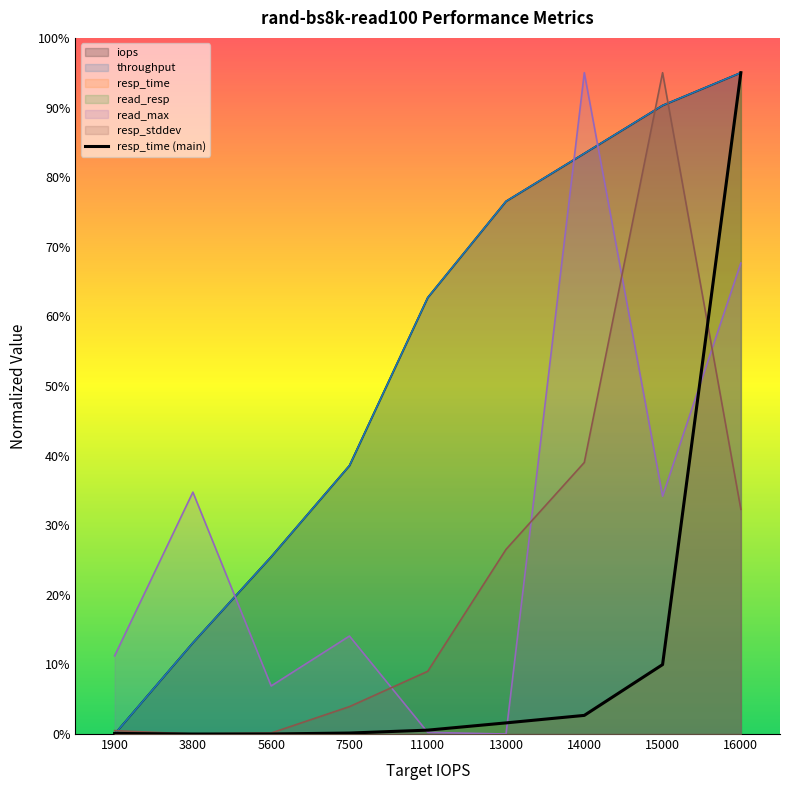

What is the value of the read_resp point at the 1st from the left?

0.1